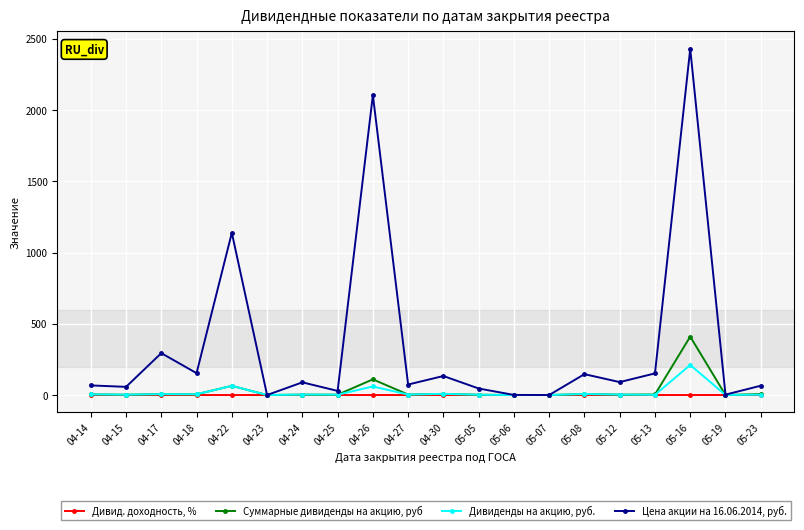

What is the maximum value shown in the chart?

2430.0